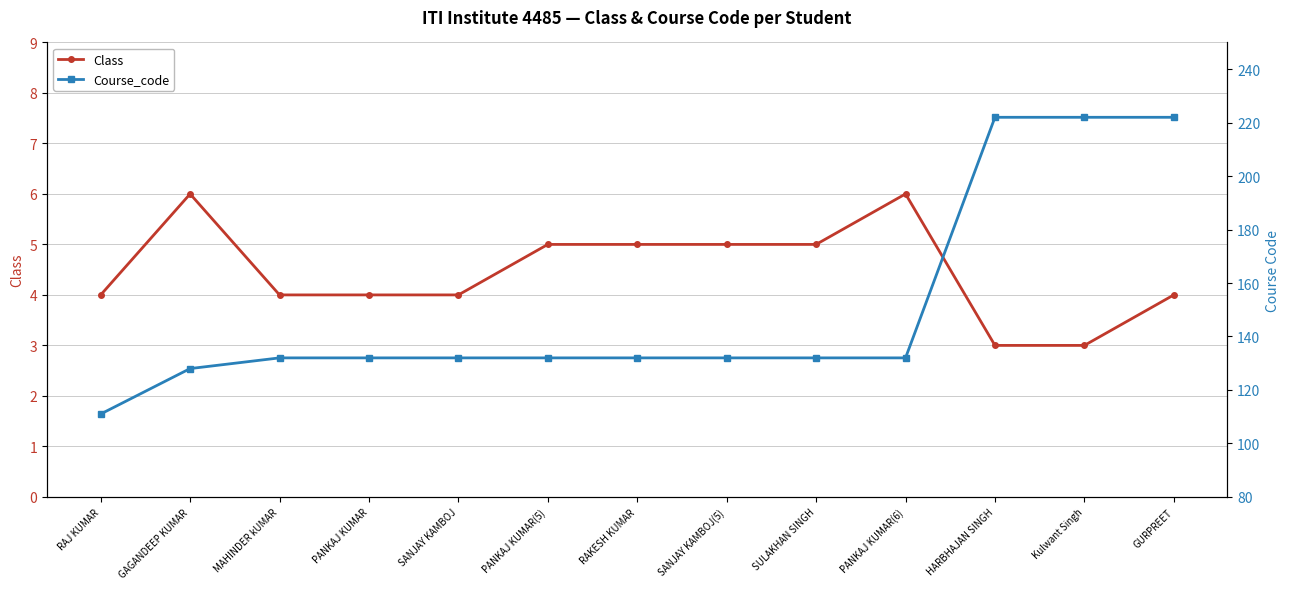

Which series changed the most between SULAKHAN SINGH and GURPREET?

Course_code